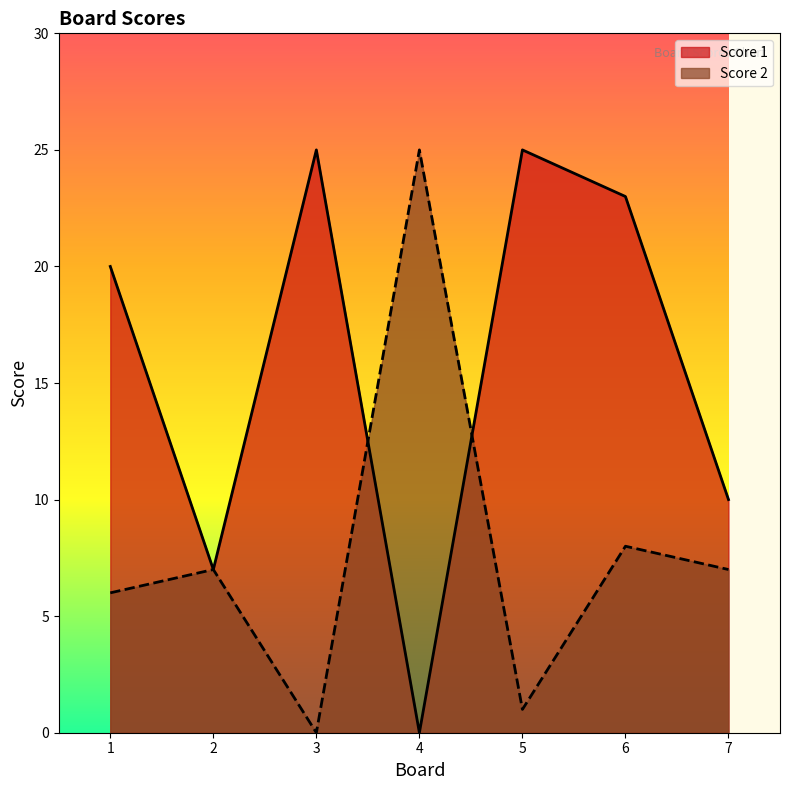

Which series has the widest spread of values?

Score 1